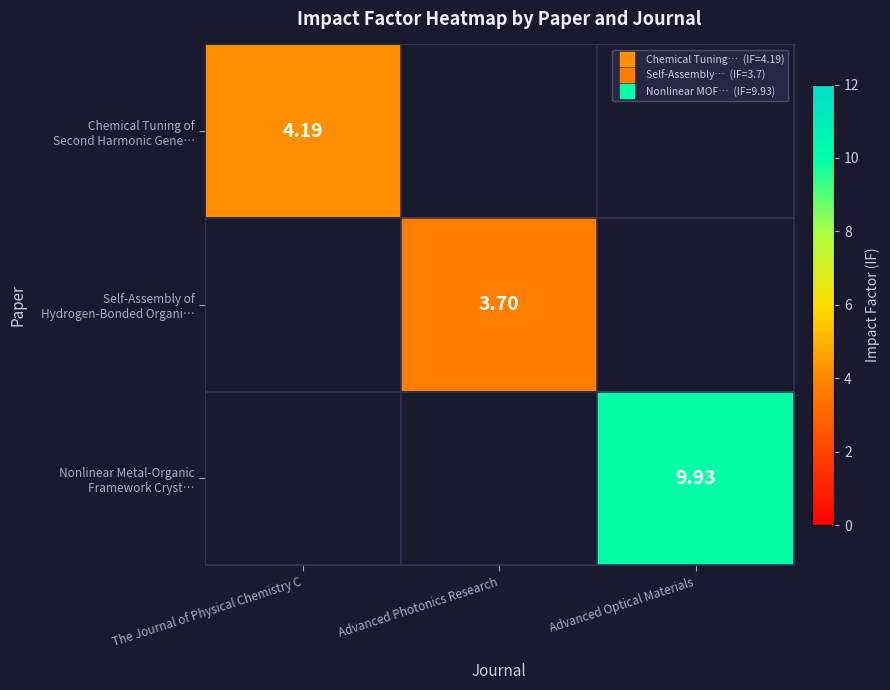

Which series has the widest spread of values?

Chemical Tuning of Second Harmonic Gene…